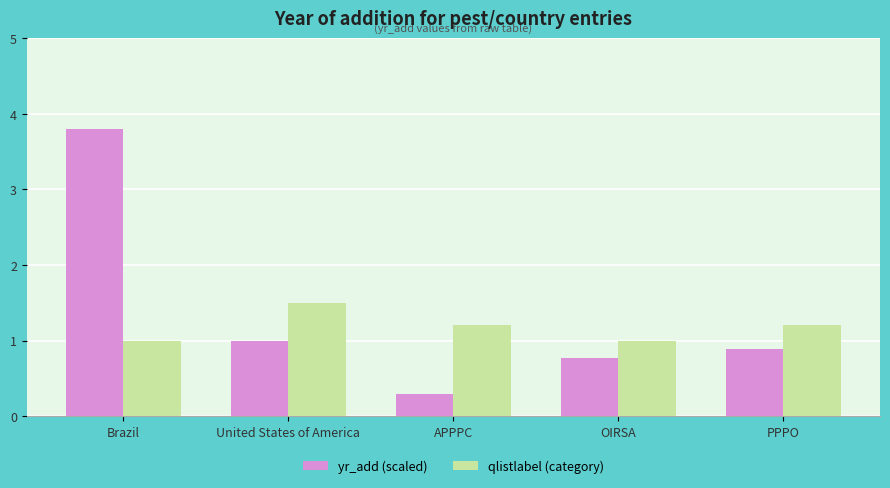

What is the difference between the maximum and minimum values in the yr_add (scaled) series?

3.5